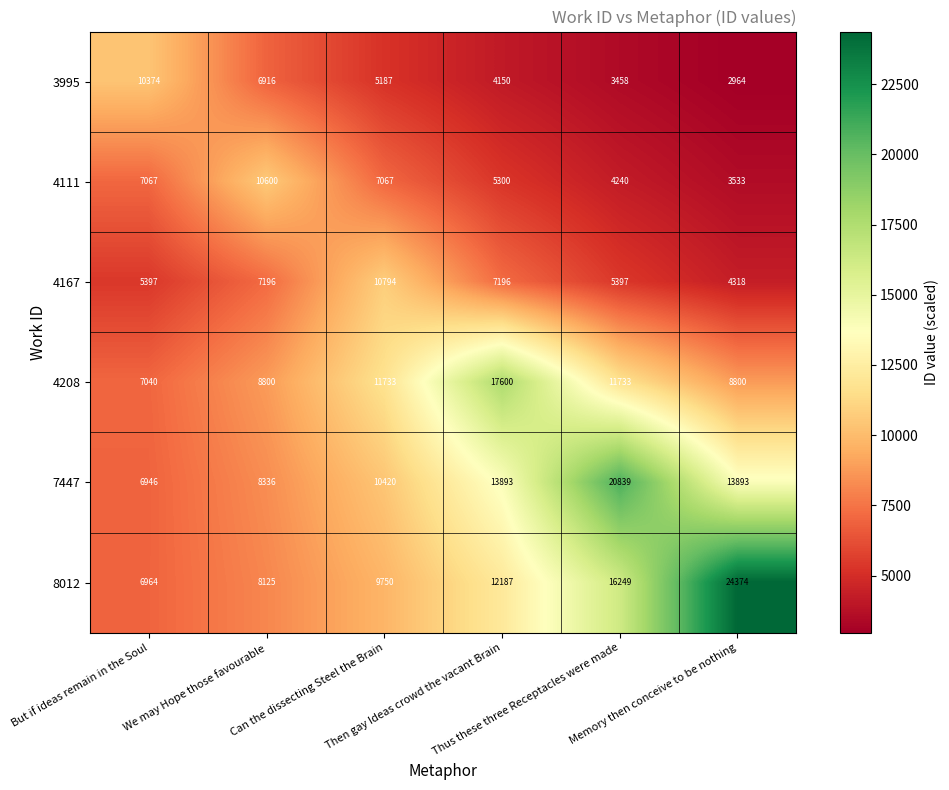

Rank the series by their maximum value, from lowest to highest.

3995, 4111, 4167, 4208, 7447, 8012